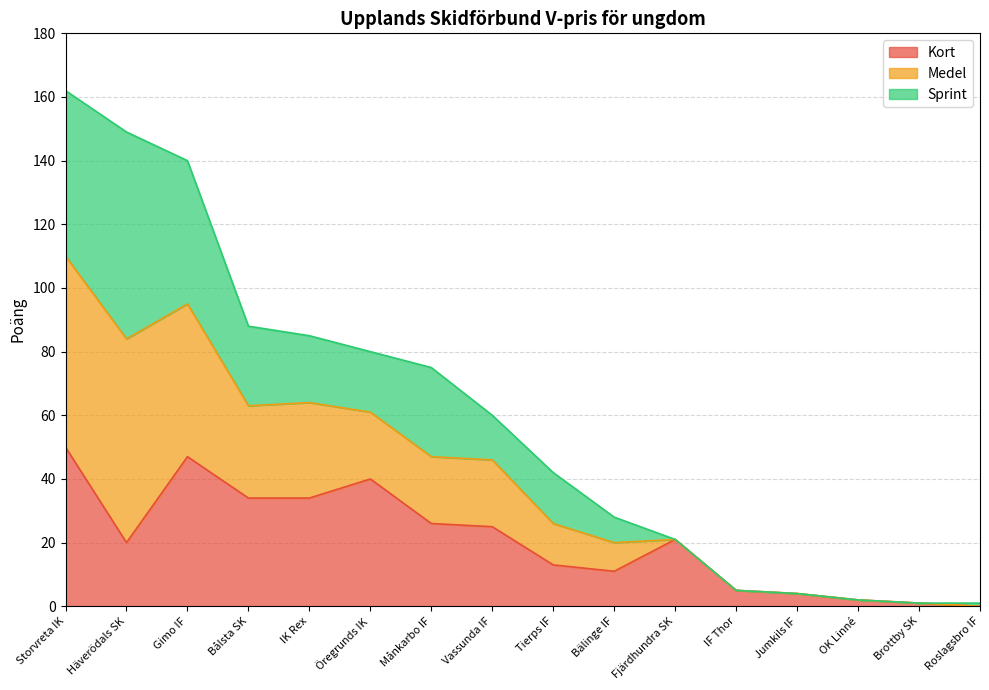

Which series has the largest range (max minus min)?

Medel